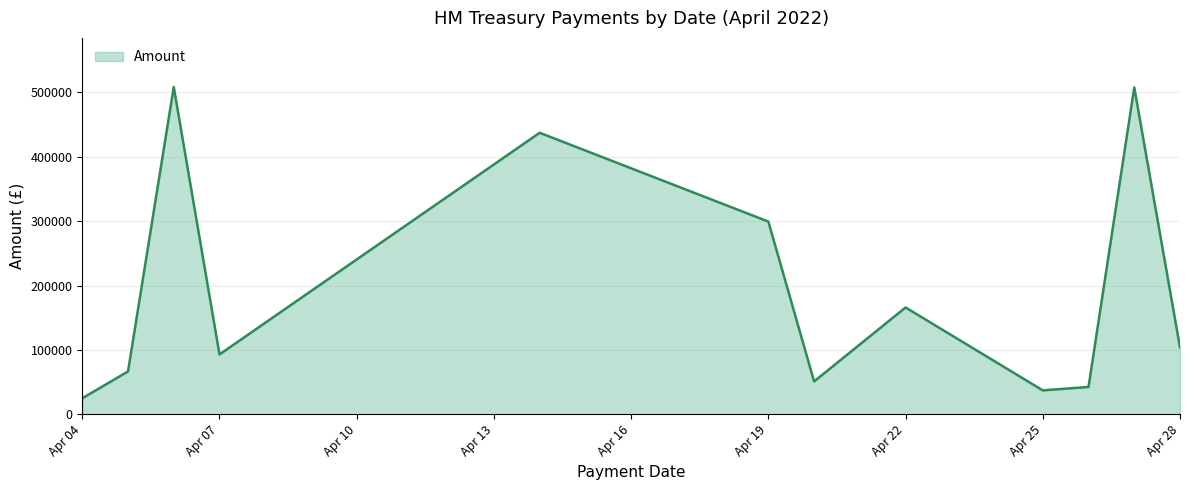

What is the sum of all values?

2338421.0